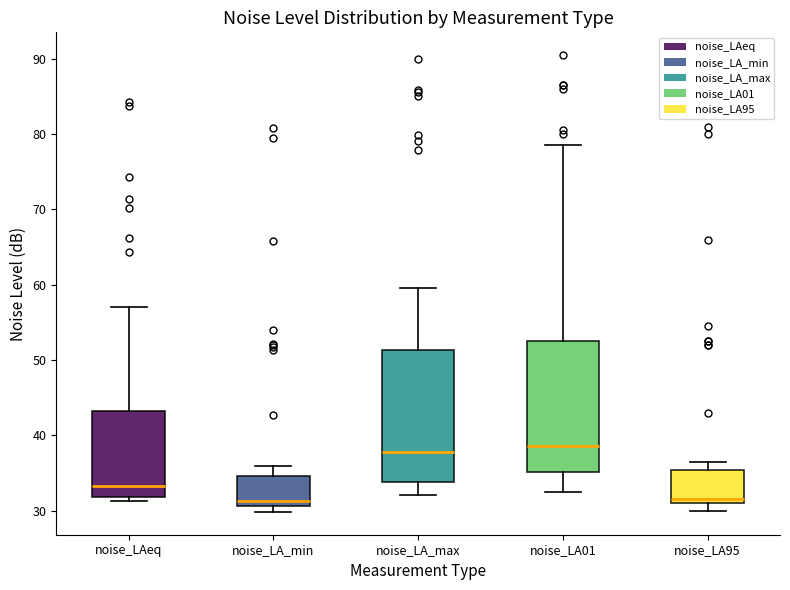

Reading left to right, transcribe this box plot: for each box, give where its median line is, the range the box spans, and where its two whiskers end, as read against the y-axis. The values are not printed on the chart, so give them approximately, as read against the axis.

noise_LAeq: median 33, box 32 to 43, whiskers 31 to 57
noise_LA_min: median 31 (just above the box's lower edge), box 31 to 35, whiskers 30 to 36
noise_LA_max: median 38, box 34 to 51, whiskers 32 to 60
noise_LA01: median 39, box 35 to 53, whiskers 33 to 79
noise_LA95: median 32, box 31 to 35, whiskers 30 to 37